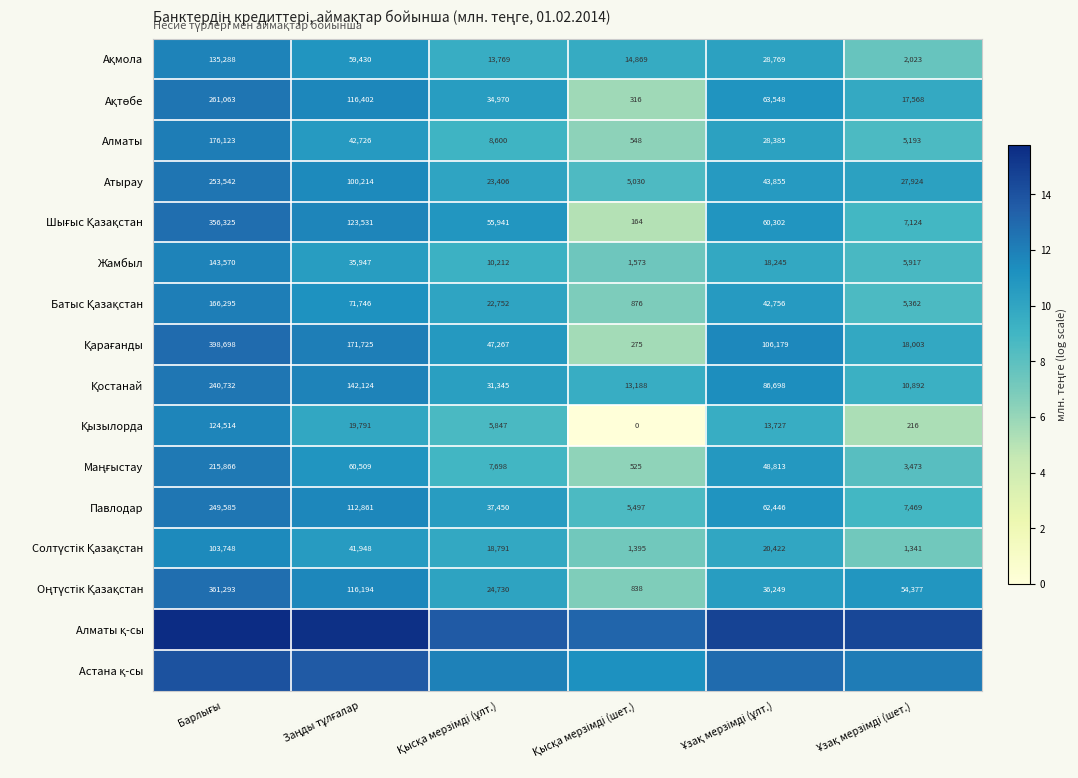

What is the difference between the second highest and minimum values in the Астана қ-сы series?

2.4